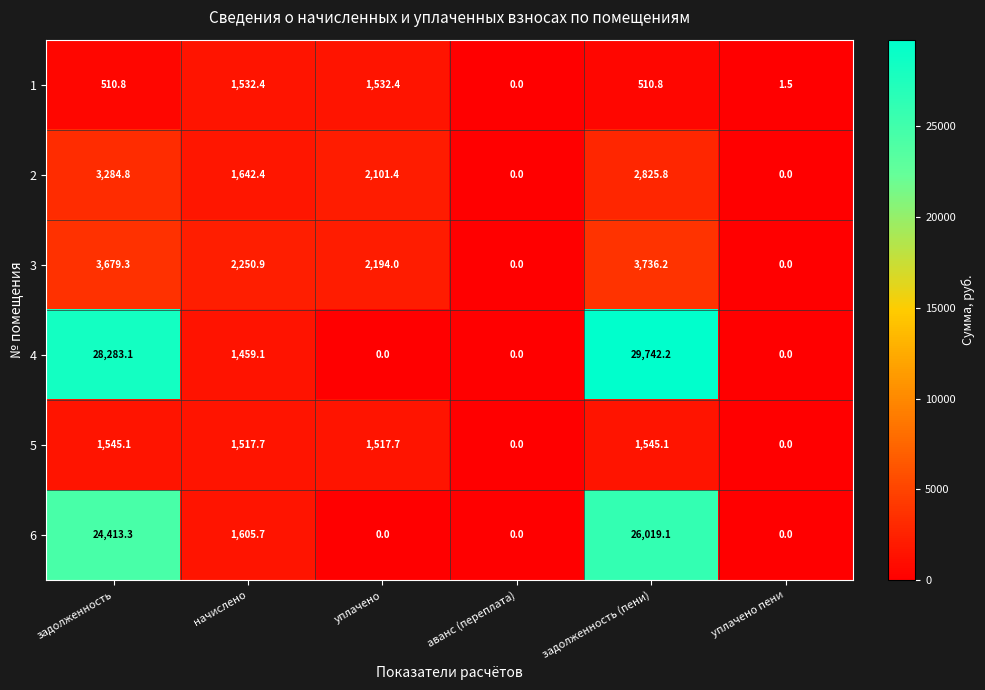

True or false: 3 has a value of 1178.7 at задолженность (пени).

False